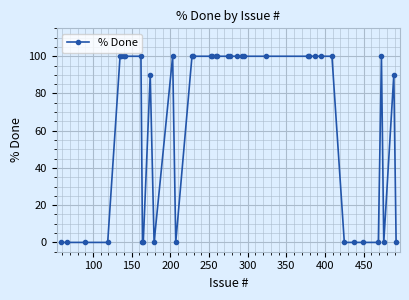

What is the difference between the second highest and minimum values?

100